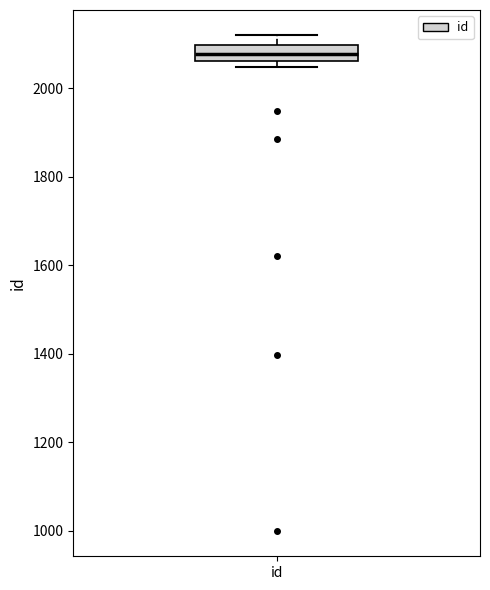

Read this box plot against the y-axis: the position of the median line, the range covered by the box, and the ends of both whiskers. The values are not printed on the chart, so give them approximately, as read against the axis.

median 2080, box 2060 to 2100, whiskers 2040 to 2120